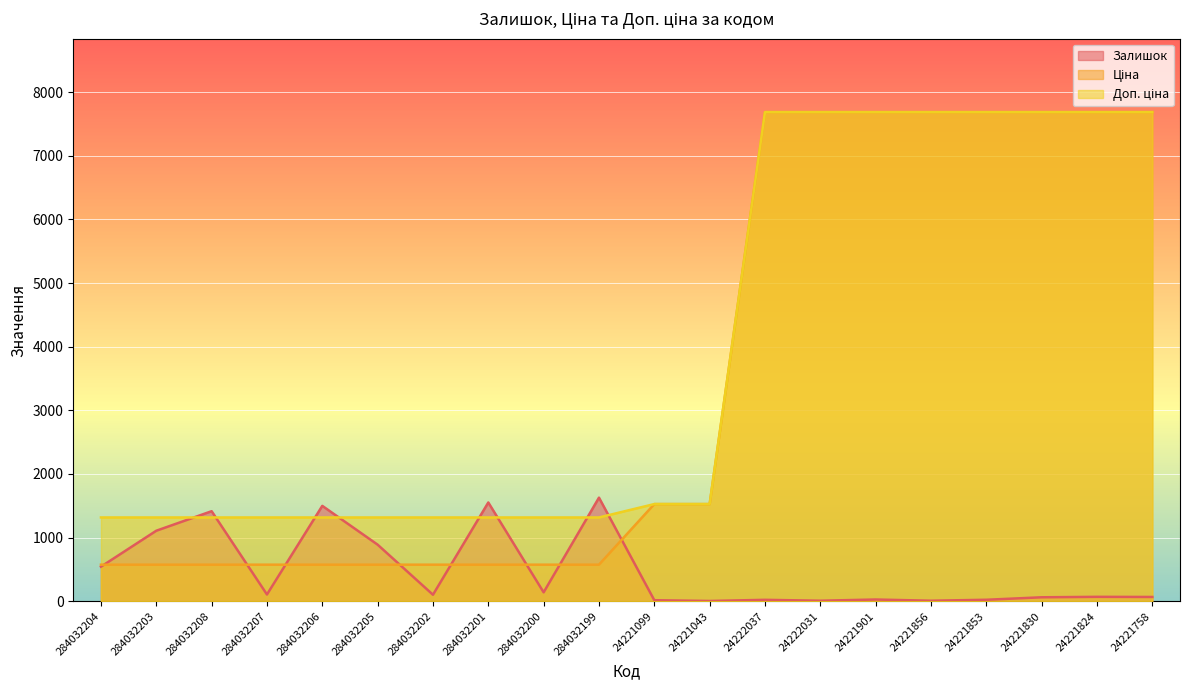

At which category is the sum across all series the highest?

24221824